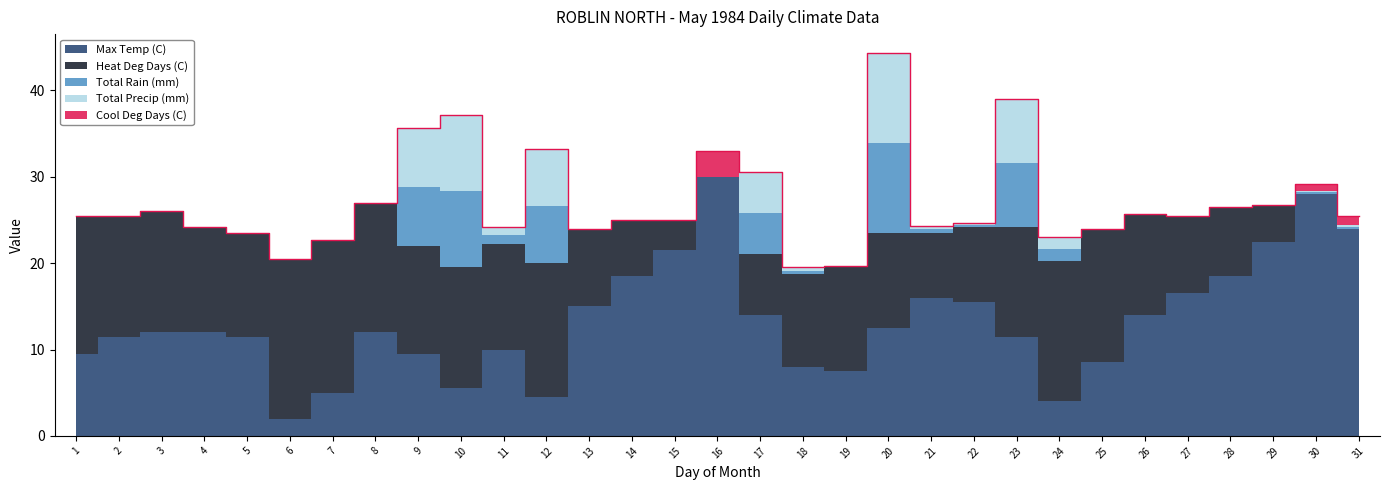

Reading right to left, transcribe all the data shown in this chart.

Max Temp (C): 31=24.0	30=28.0	29=22.5	28=18.5	27=16.5	26=14.0	25=8.5	24=4.0	23=11.5	22=15.5	21=16.0	20=12.5	19=7.5	18=8.0	17=14.0	16=30.0	15=21.5	14=18.5	13=15.0	12=4.5	11=10.0	10=5.5	9=9.5	8=12.0	7=5.0	6=2.0	5=11.5	4=12.0	3=12.0	2=11.5	1=9.5
Heat Deg Days (C): 31=0.0	30=0.0	29=4.2	28=8.0	27=9.0	26=11.7	25=15.5	24=16.2	23=12.7	22=8.7	21=7.5	20=11.0	19=12.2	18=10.7	17=7.0	16=0.0	15=3.5	14=6.5	13=9.0	12=15.5	11=12.2	10=14.0	9=12.5	8=15.0	7=17.7	6=18.5	5=12.0	4=12.2	3=14.0	2=14.0	1=16.0
Total Rain (mm): 31=0.2	30=0.2	29=0.0	28=0.0	27=0.0	26=0.0	25=0.0	24=1.4	23=7.4	22=0.2	21=0.4	20=10.4	19=0.0	18=0.4	17=4.8	16=0.0	15=0.0	14=0.0	13=0.0	12=6.6	11=1.0	10=8.8	9=6.8	8=0.0	7=0.0	6=0.0	5=0.0	4=0.0	3=0.0	2=0.0	1=0.0
Total Precip (mm): 31=0.2	30=0.2	29=0.0	28=0.0	27=0.0	26=0.0	25=0.0	24=1.4	23=7.4	22=0.2	21=0.4	20=10.4	19=0.0	18=0.4	17=4.8	16=0.0	15=0.0	14=0.0	13=0.0	12=6.6	11=1.0	10=8.8	9=6.8	8=0.0	7=0.0	6=0.0	5=0.0	4=0.0	3=0.0	2=0.0	1=0.0
Cool Deg Days (C): 31=1.0	30=0.8	29=0.0	28=0.0	27=0.0	26=0.0	25=0.0	24=0.0	23=0.0	22=0.0	21=0.0	20=0.0	19=0.0	18=0.0	17=0.0	16=3.0	15=0.0	14=0.0	13=0.0	12=0.0	11=0.0	10=0.0	9=0.0	8=0.0	7=0.0	6=0.0	5=0.0	4=0.0	3=0.0	2=0.0	1=0.0